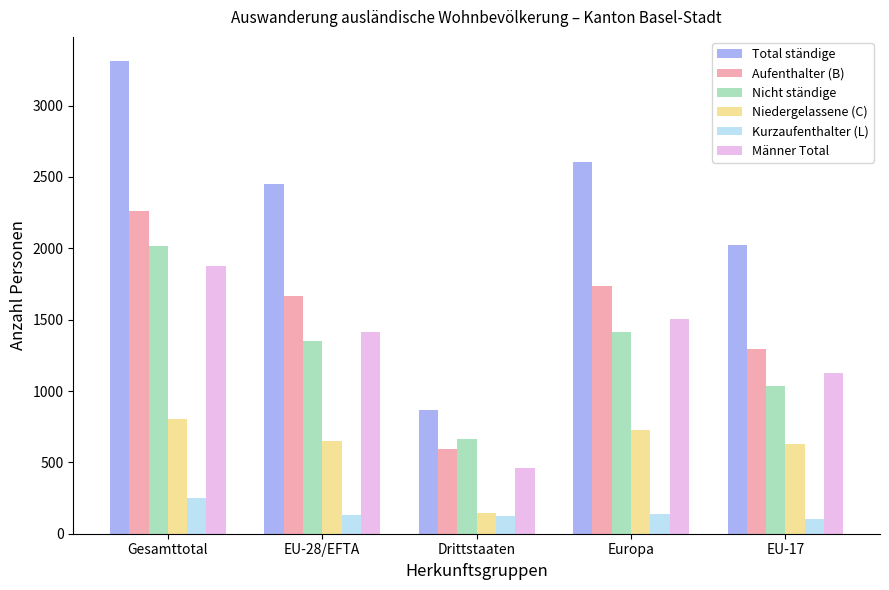

Rank the series at Europa from lowest to highest value.

Kurzaufenthalter (L), Niedergelassene (C), Nicht ständige, Männer Total, Aufenthalter (B), Total ständige